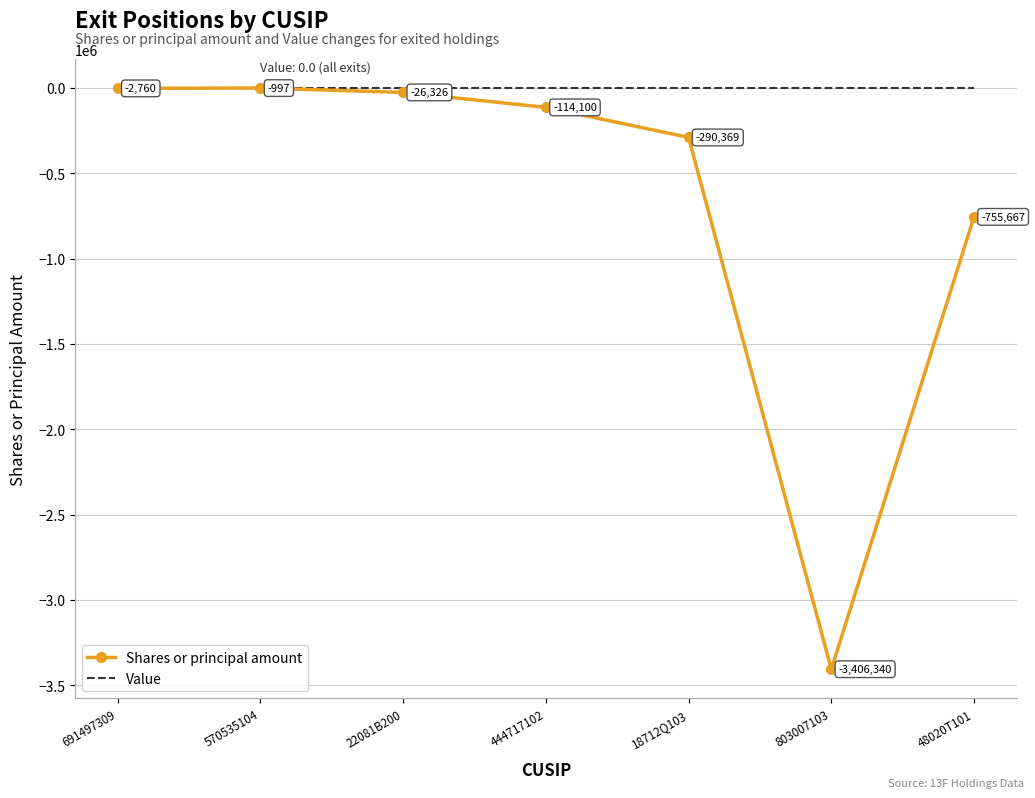

What is the total value across all series at 570535104?

-997